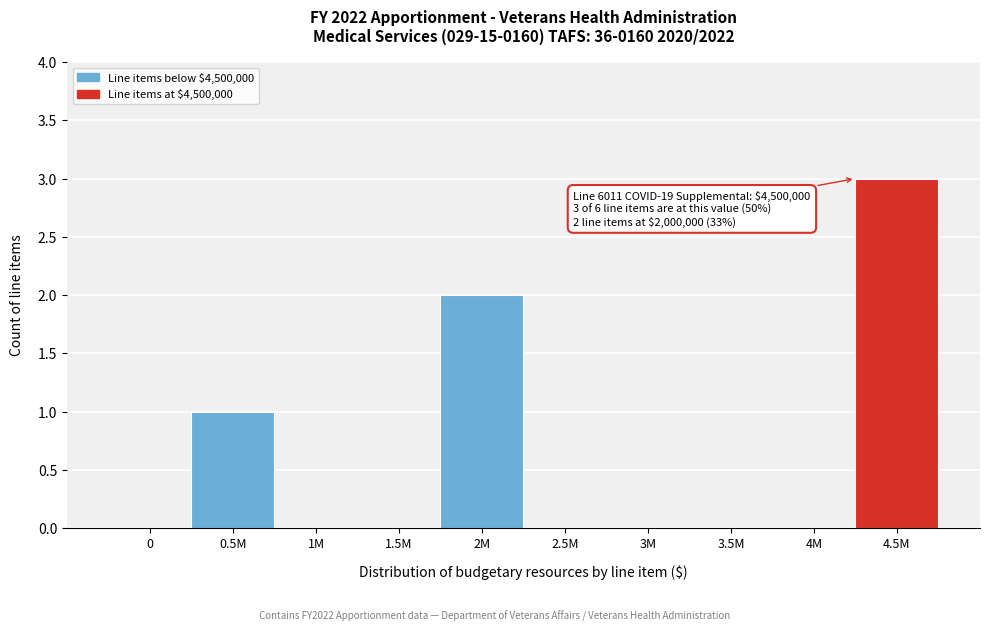

Reading left to right, list all the values displayed in this chart.

0=0	0.5M=1	1M=0	1.5M=0	2M=2	2.5M=0	3M=0	3.5M=0	4M=0	4.5M=3